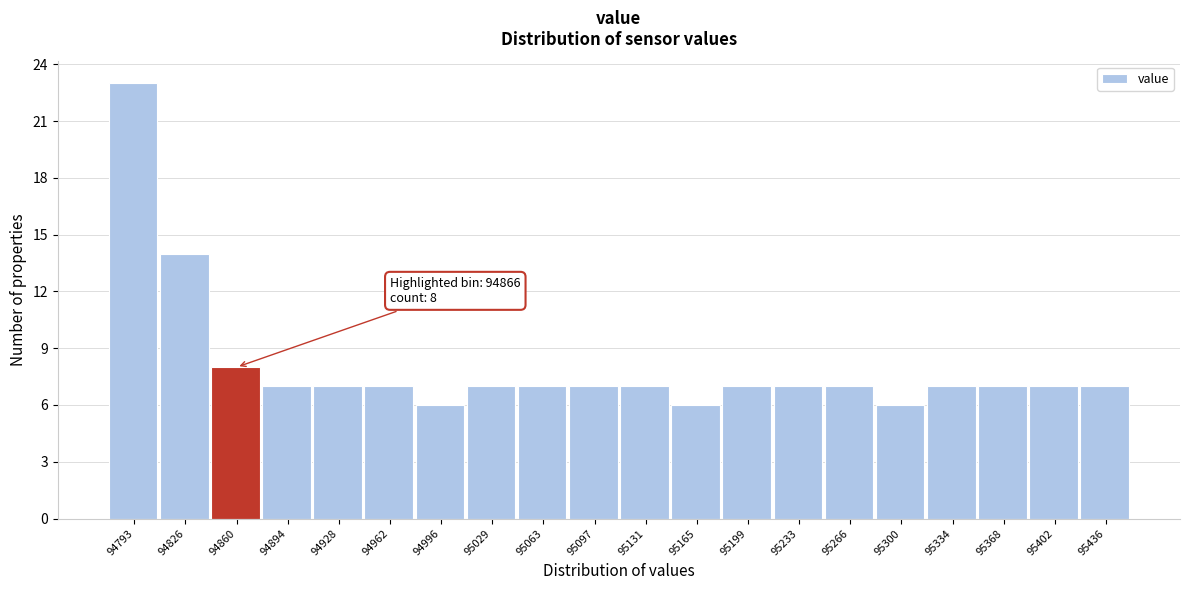

Reading right to left, transcribe all the data shown in this chart.

95436=7	95402=7	95368=7	95334=7	95300=6	95266=7	95233=7	95199=7	95165=6	95131=7	95097=7	95063=7	95029=7	94996=6	94962=7	94928=7	94894=7	94860=8	94826=14	94793=23